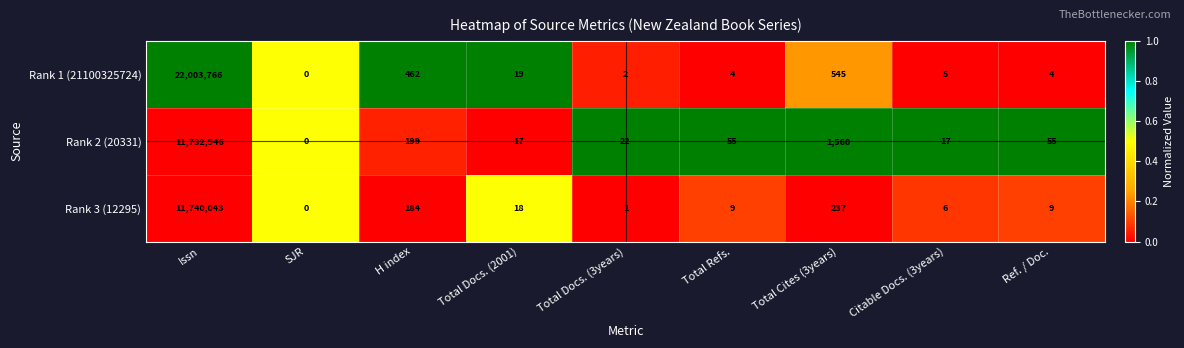

The Rank 2 (20331) series shows 28 at Total Refs.. True or false?

False